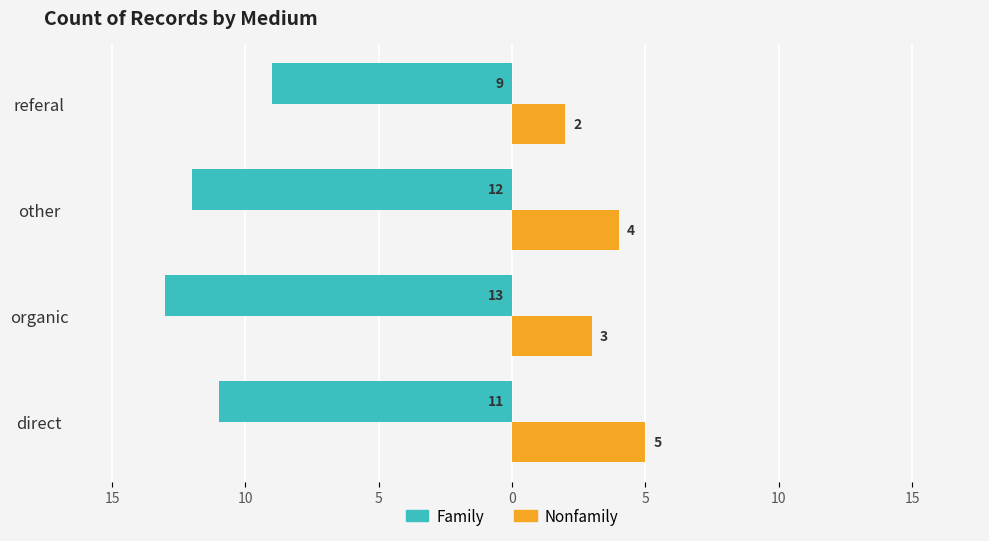

Reading left to right, extract all data points from this chart.

Family: -11	-13	-12	-9
Nonfamily: 5	3	4	2